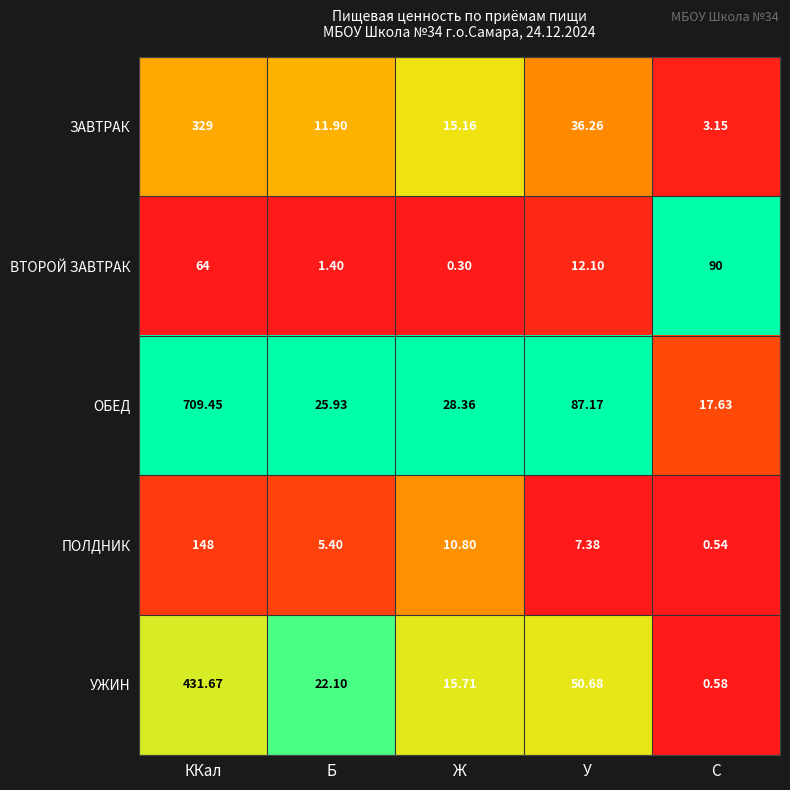

Where does the ЗАВТРАК series first go above 15?

ККал